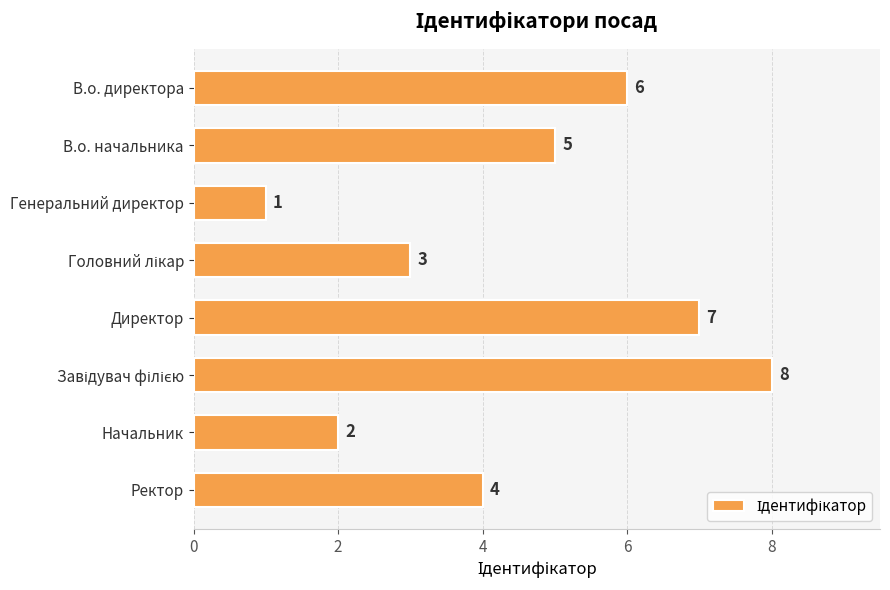

Is it true that the value at Директор is 7?

True